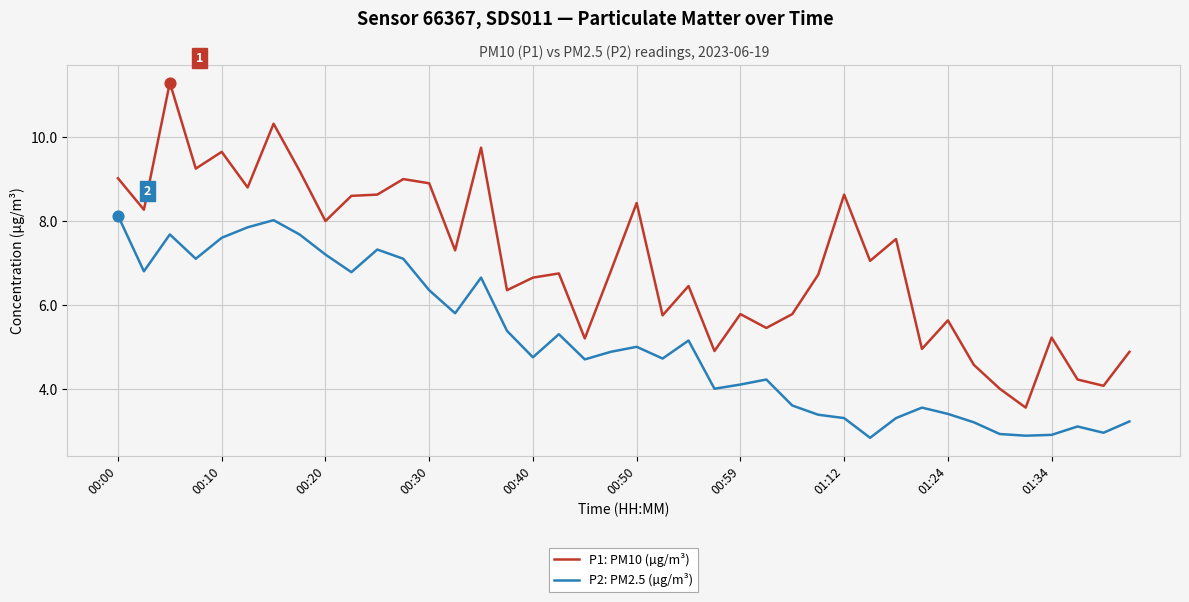

Which series has the largest total across all categories?

P1: PM10 (µg/m³)